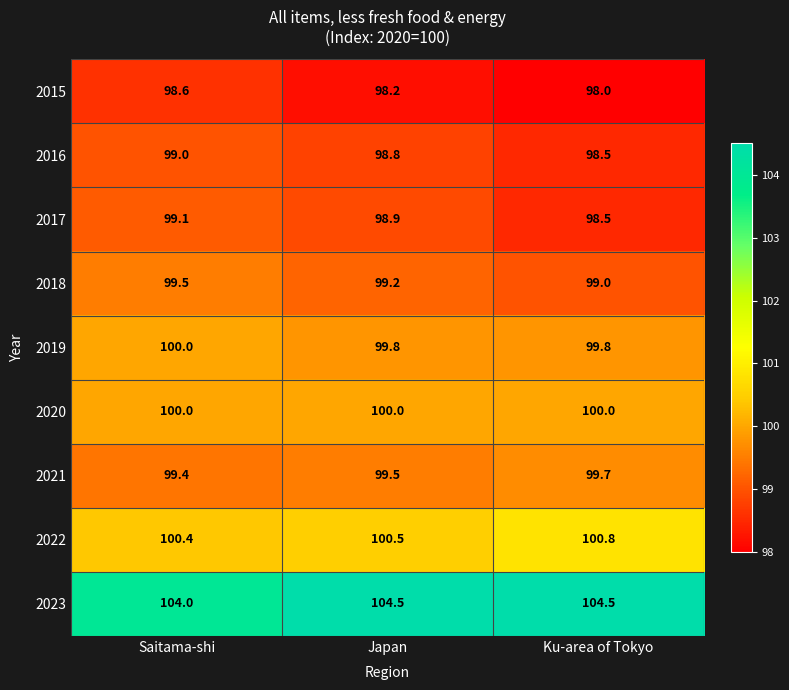

The 2022 series shows 175.6 at Ku-area of Tokyo. True or false?

False